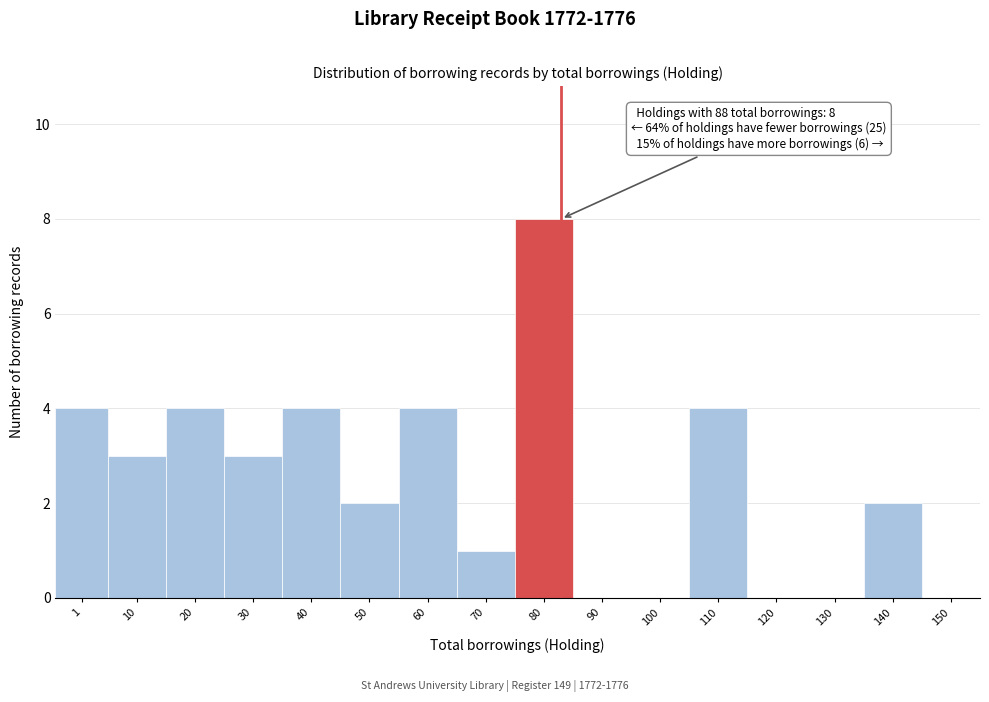

Reading left to right, what are all the values shown in this chart?

1=4	10=3	20=4	30=3	40=4	50=2	60=4	70=1	80=8	90=0	100=0	110=4	120=0	130=0	140=2	150=0